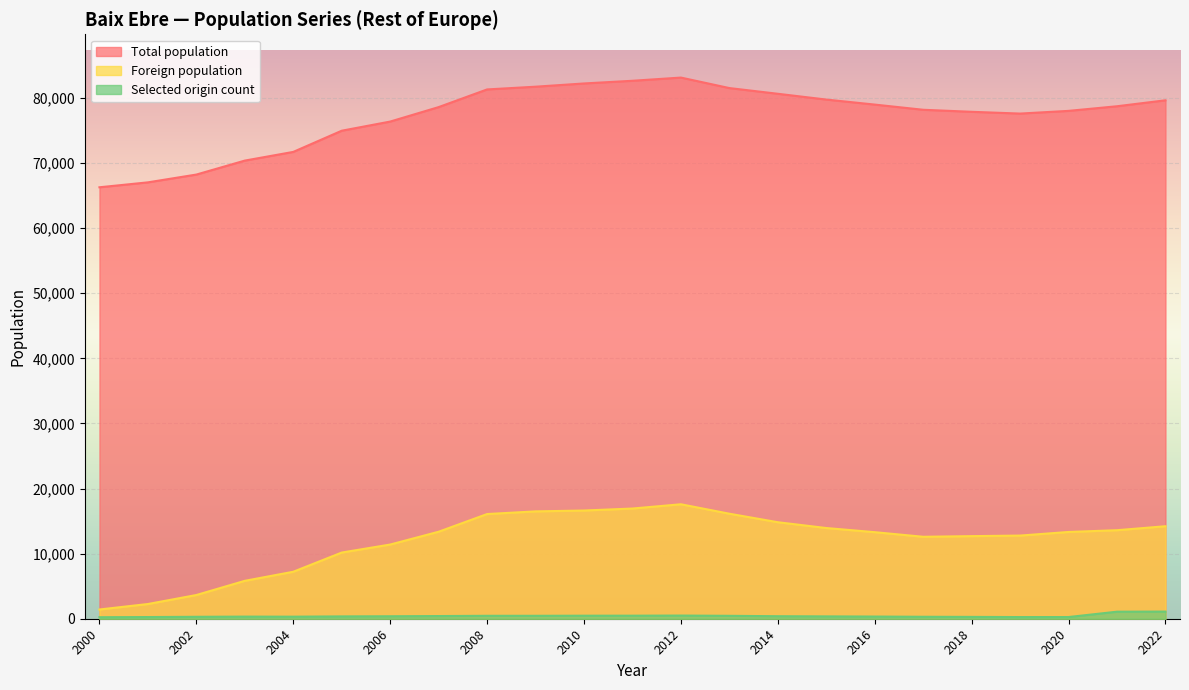

At which category is the sum across all series the highest?

2012